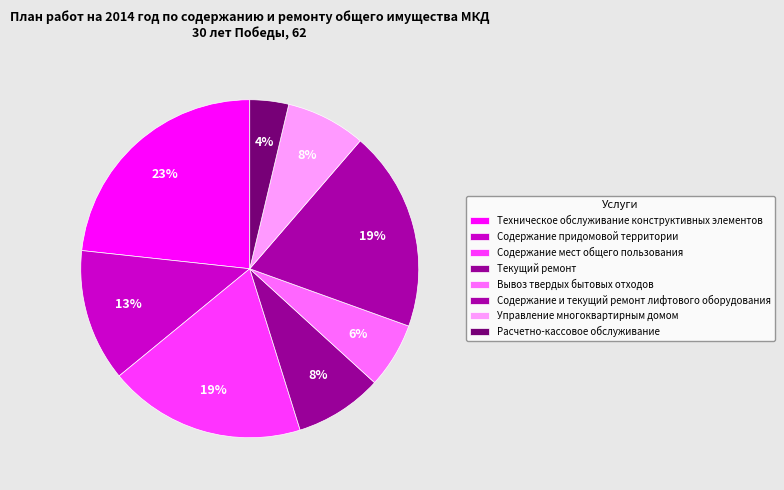

Does Вывоз твердых бытовых отходов represent more than half of the total?

No